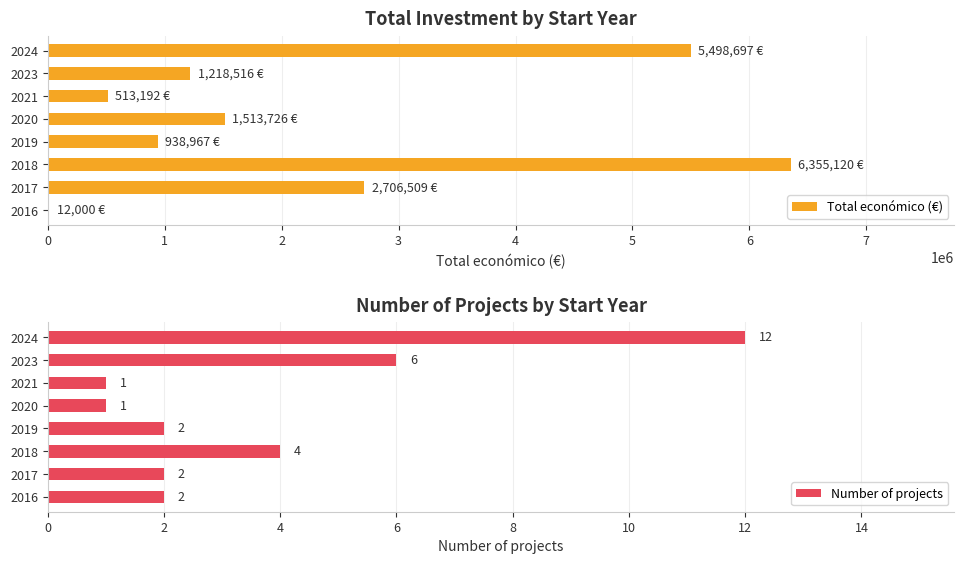

The Total económico (€) series shows 2687758 at 2018. True or false?

False